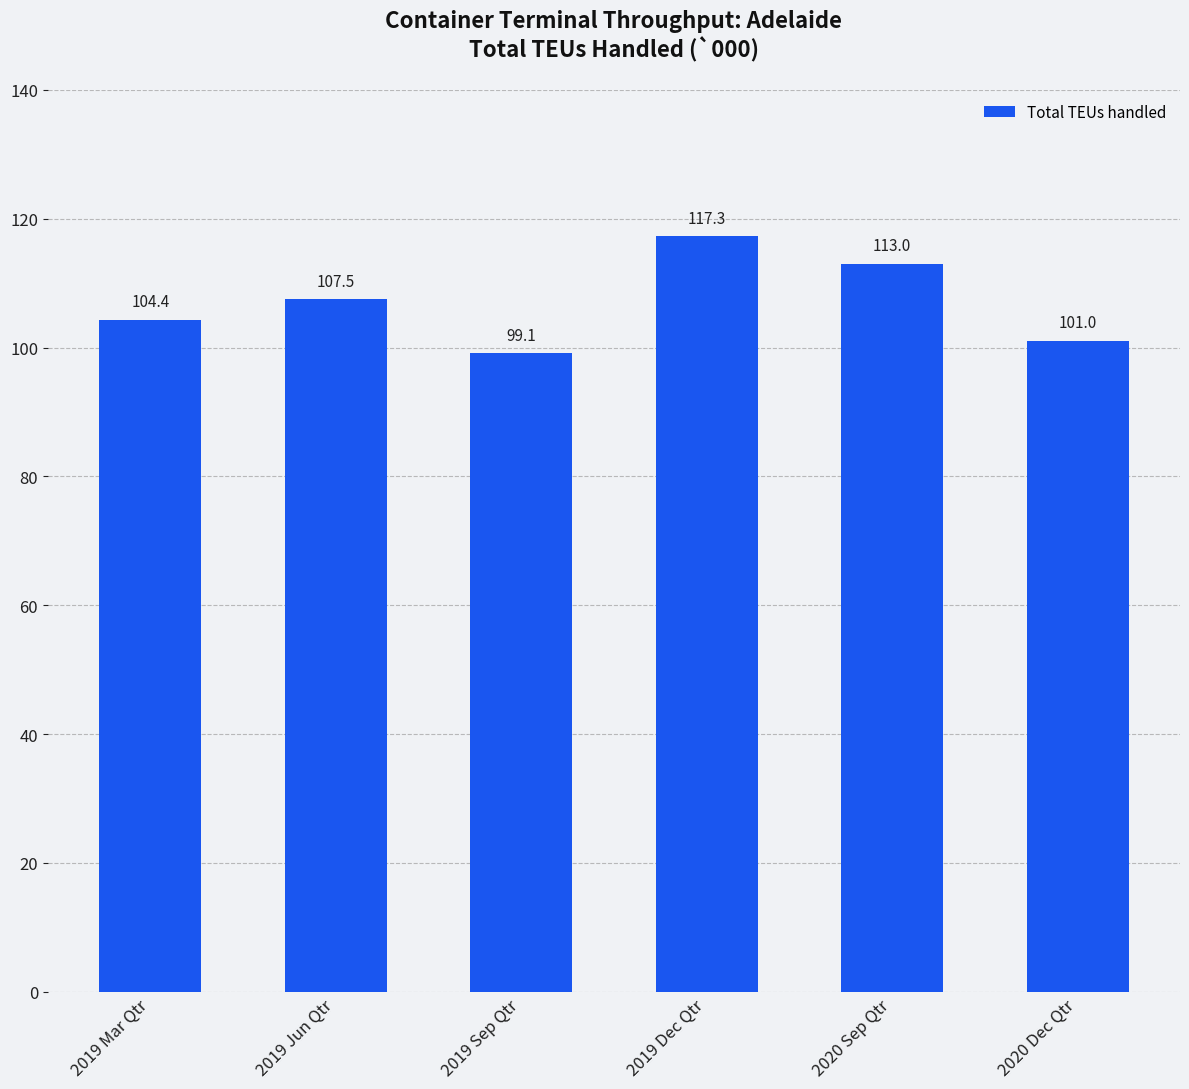

Which category has the lowest value across all series?

2019 Sep Qtr